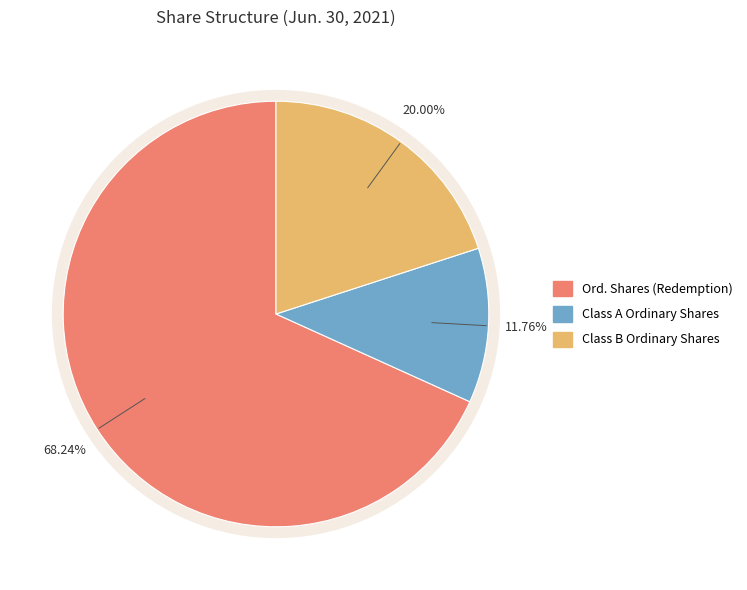

What is the smallest slice in the pie chart?

Class A Ordinary shares, issued